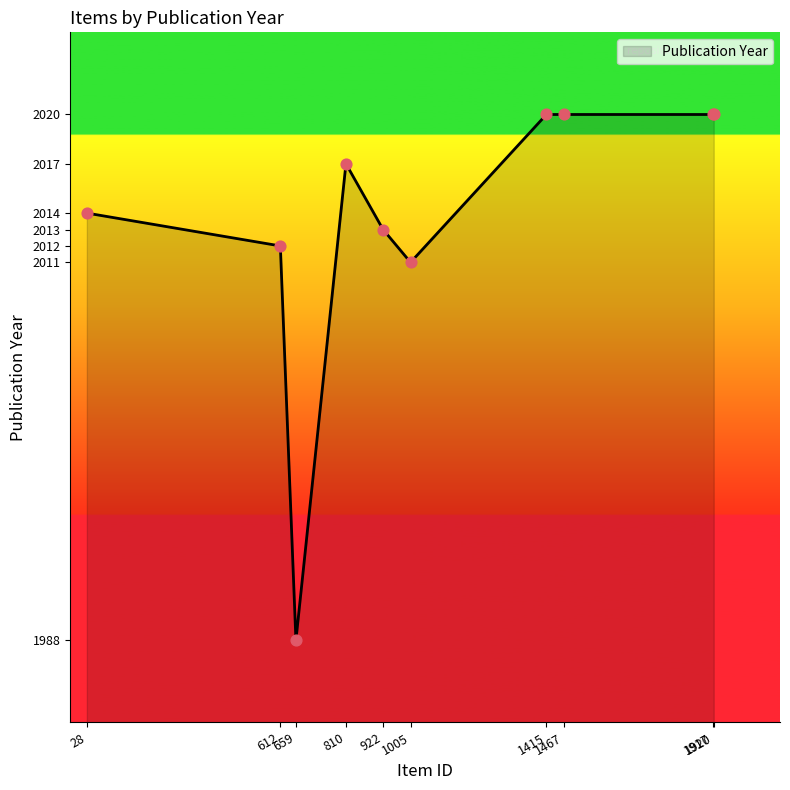

Which has a higher value, 1415 or 922?

1415